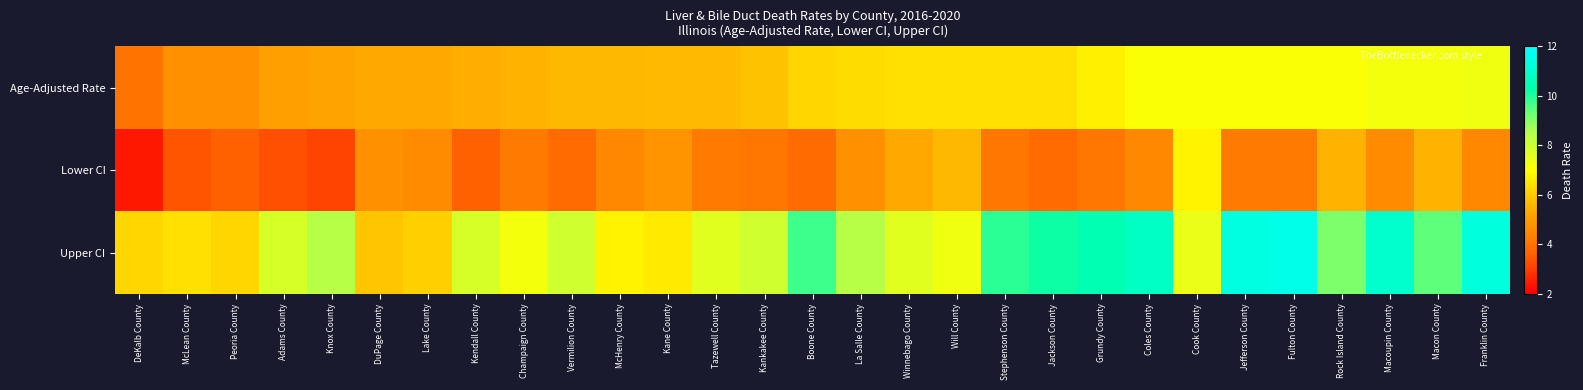

Where does the Age-Adjusted Rate series first go above 6?

Boone County